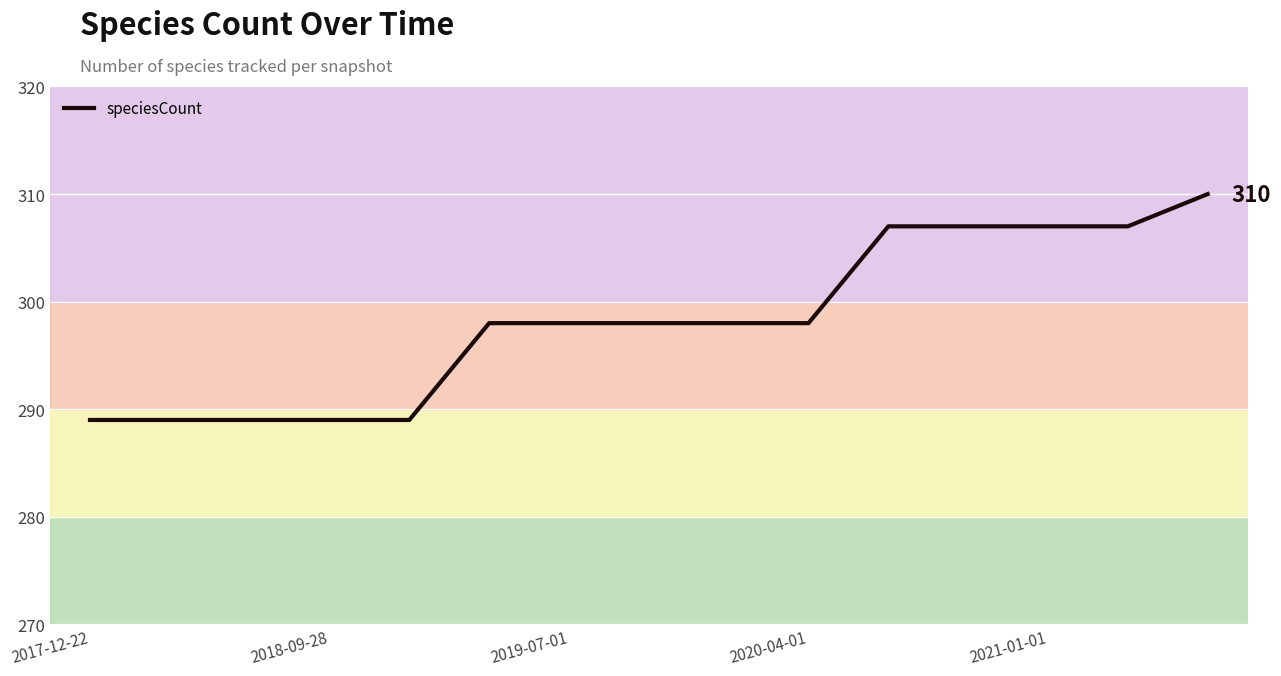

What is the difference between the maximum and minimum values?

21